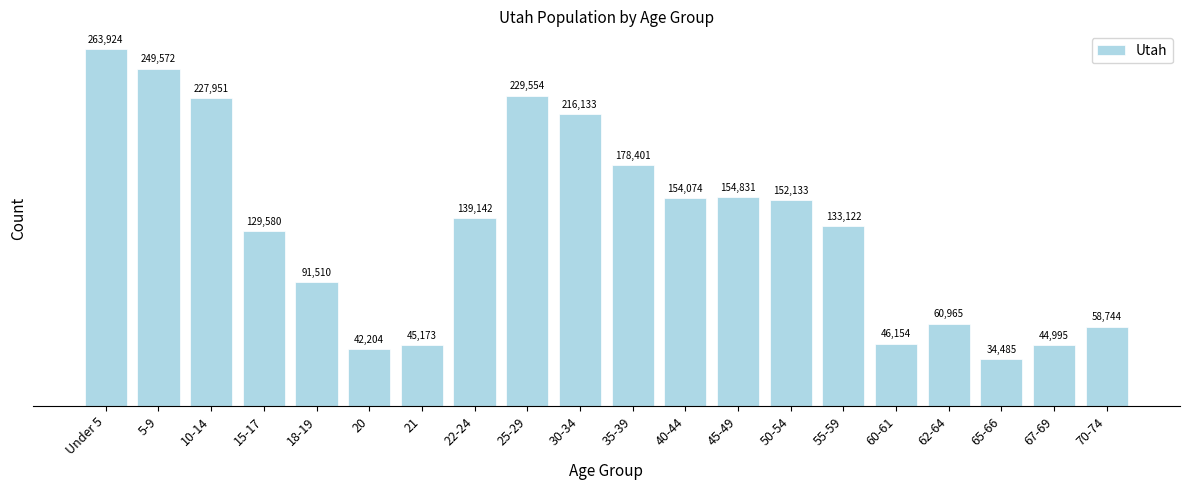

Reading right to left, what are all the values shown in this chart?

70-74=58744	67-69=44995	65-66=34485	62-64=60965	60-61=46154	55-59=133122	50-54=152133	45-49=154831	40-44=154074	35-39=178401	30-34=216133	25-29=229554	22-24=139142	21=45173	20=42204	18-19=91510	15-17=129580	10-14=227951	5-9=249572	Under 5=263924